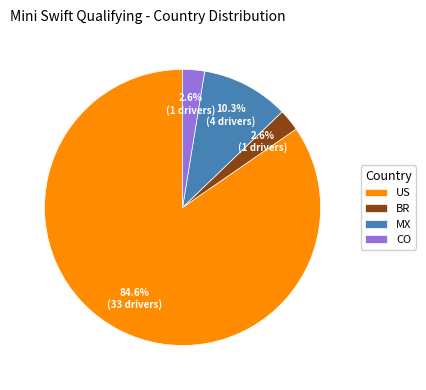

To the nearest percent, what percentage of the pie is BR?

3%